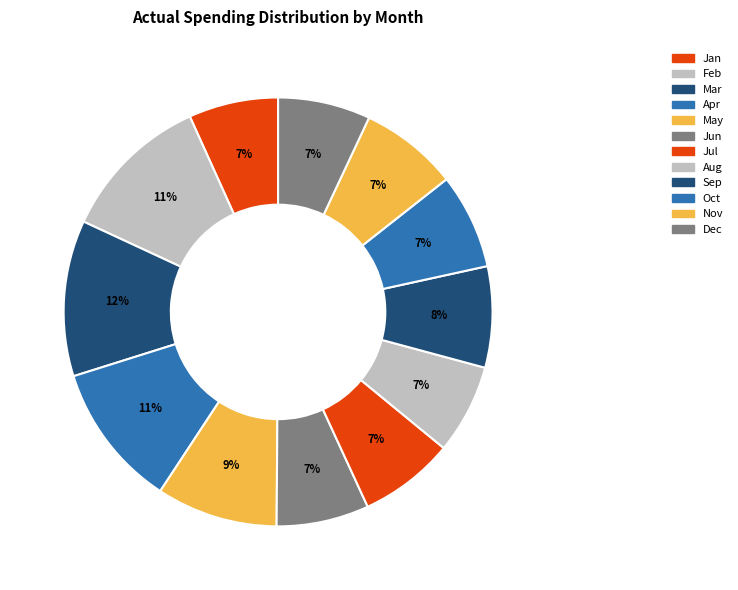

What percentage is NOT represented by Jan?

93.2%